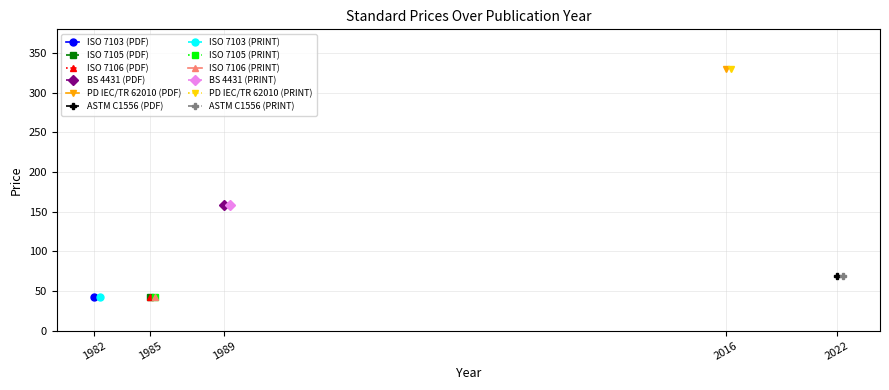

How many values in the Price (PRINT) series are below 69?

3